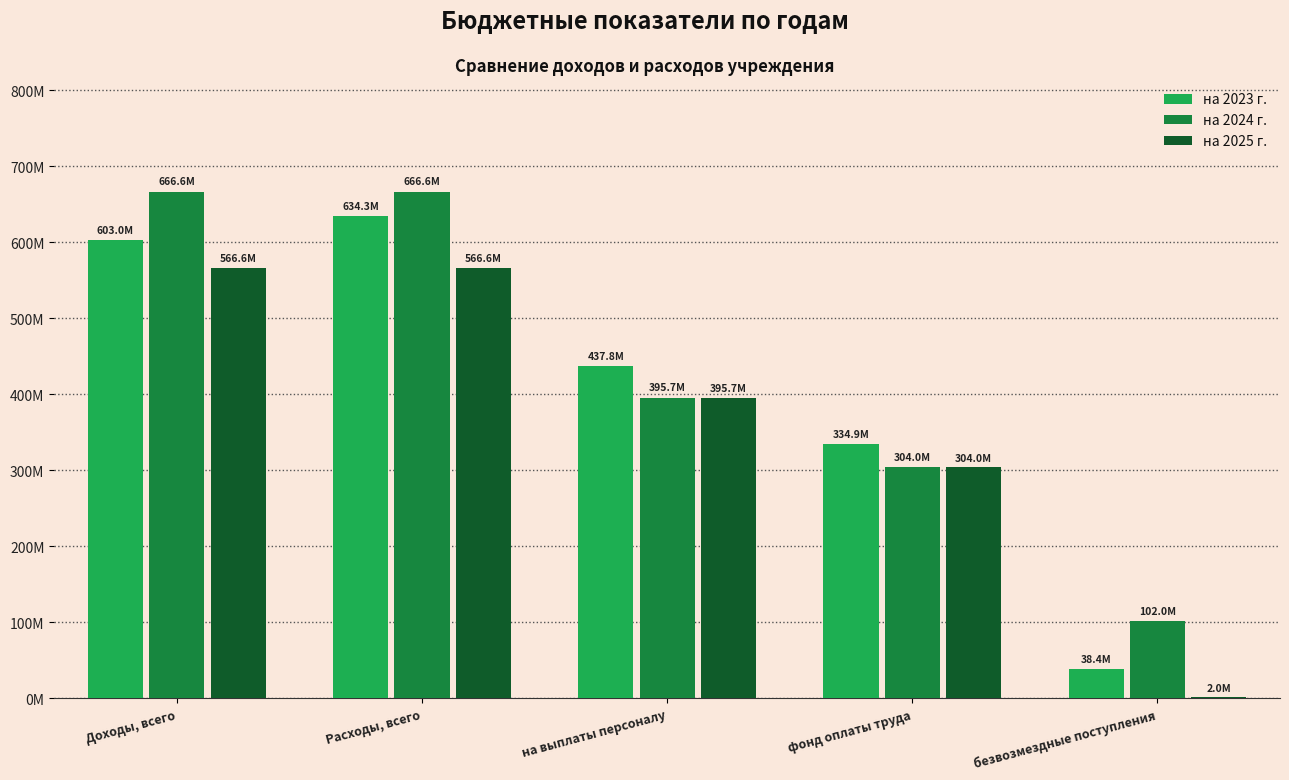

Reading left to right, transcribe all the data shown in this chart.

на 2023 г.: 602953414.3	634343548.9	437769417.2	334866082.3	38363341.0
на 2024 г.: 666590080.8	666590080.8	395670000.0	304000000.0	102000000.0
на 2025 г.: 566590080.8	566590080.8	395670000.0	304000000.0	2000000.0